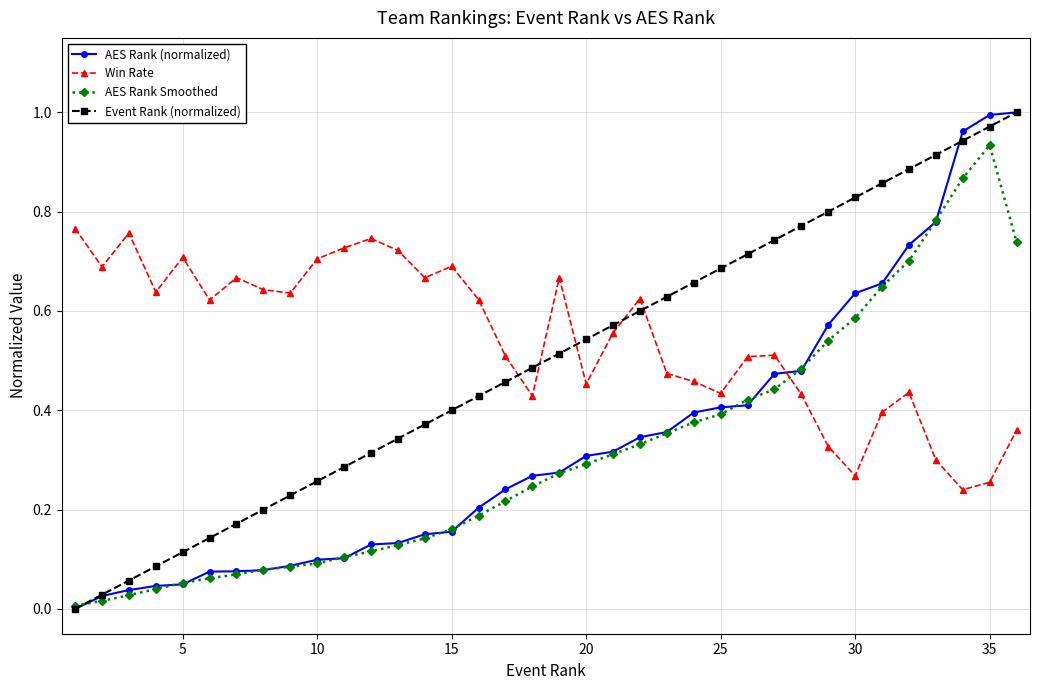

Does the chart display data point markers on the line(s)?

Yes